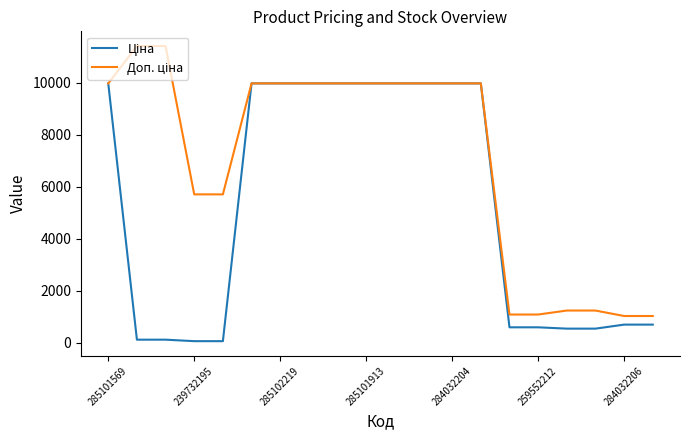

Is this an area chart (filled region under the line)?

No